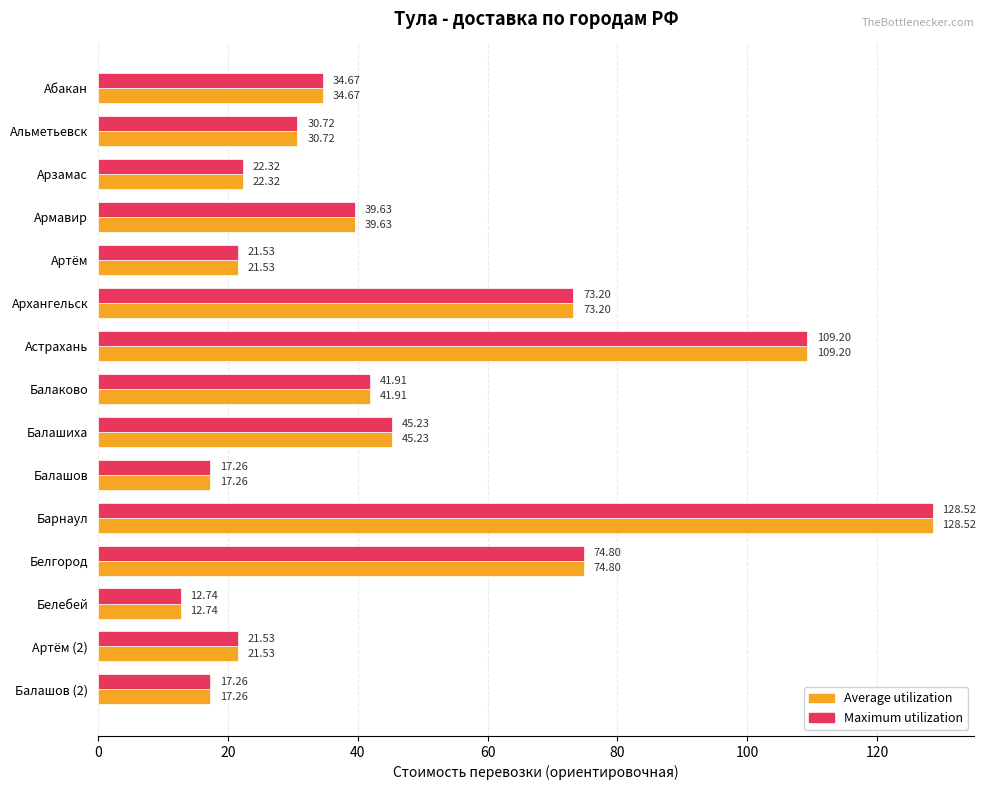

What is the difference between the Maximum utilization values at Абакан and Артём (2)?

13.1